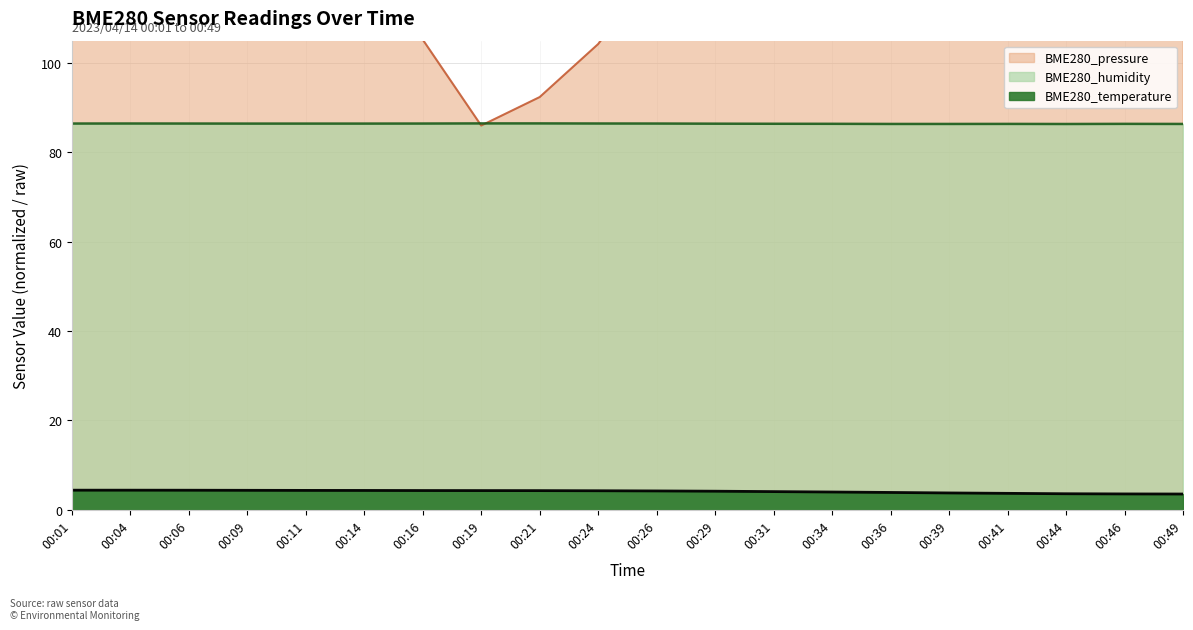

Rank the categories by BME280_pressure value from lowest to highest.

00:19, 00:21, 00:24, 00:16, 00:14, 00:26, 00:09, 00:11, 00:29, 00:06, 00:31, 00:34, 00:04, 00:44, 00:36, 00:46, 00:01, 00:39, 00:41, 00:49